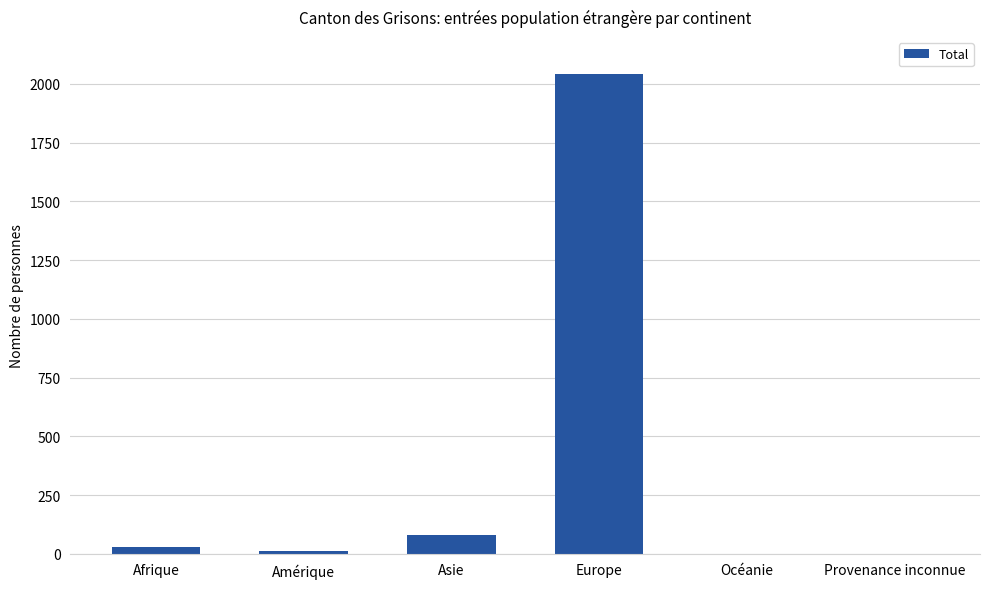

Are the bars horizontal?

No